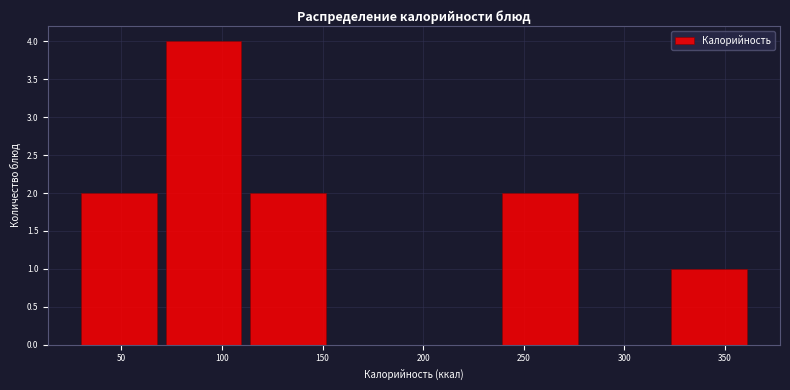

Reading left to right, list every bar in this chart as the range it spans on the x-axis followed by its height. Neither the bar edges nor the heights are printed on the chart, so give them approximately, as read against the axes.

30 to 70: 2
70 to 110: 4
110 to 155: 2
155 to 195: 0
195 to 235: 0
235 to 280: 2
280 to 320: 0
320 to 365: 1